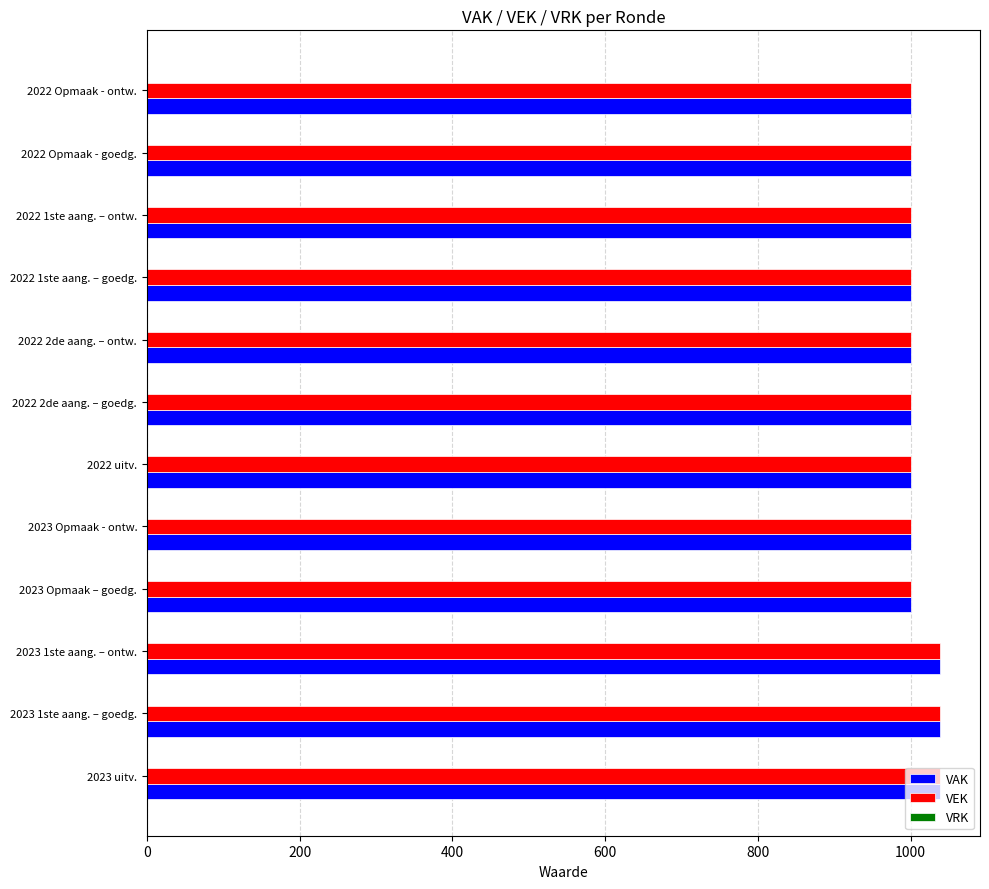

What is the difference between the maximum and minimum values in the VAK series?

39